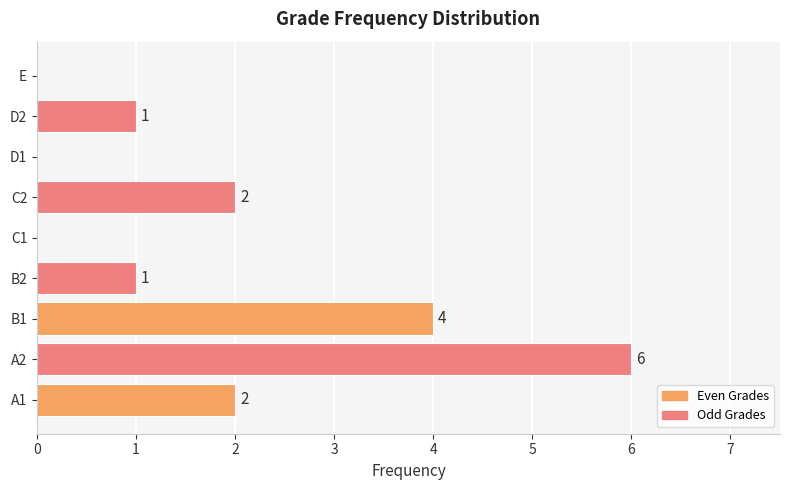

The chart shows a value of 4 at B1. True or false?

True